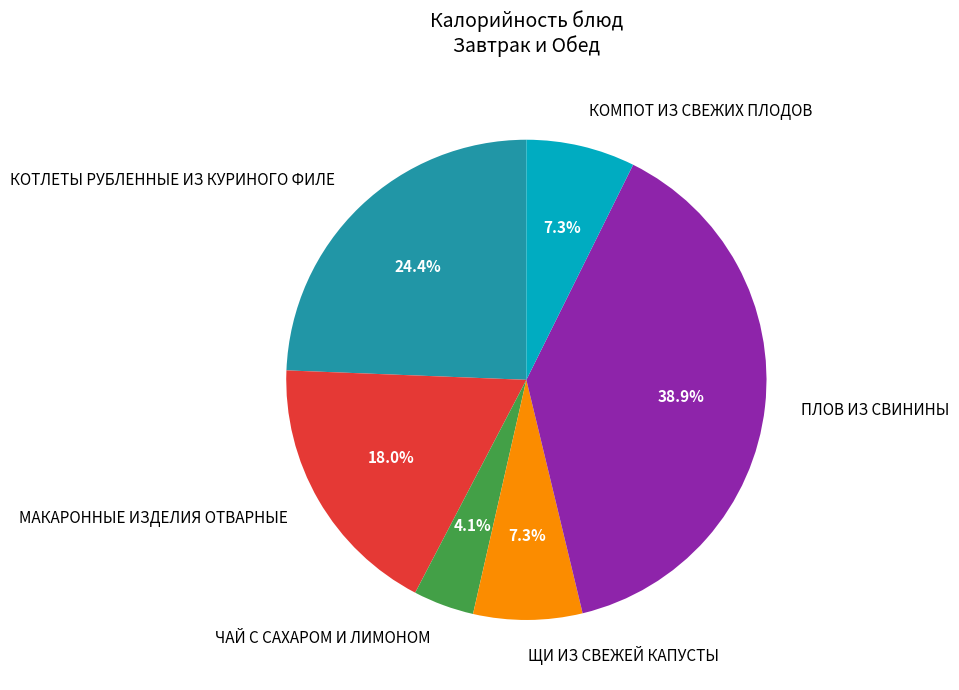

Is the sum of КОТЛЕТЫ РУБЛЕННЫЕ ИЗ КУРИНОГО ФИЛЕ and КОМПОТ ИЗ СВЕЖИХ ПЛОДОВ greater than half?

No